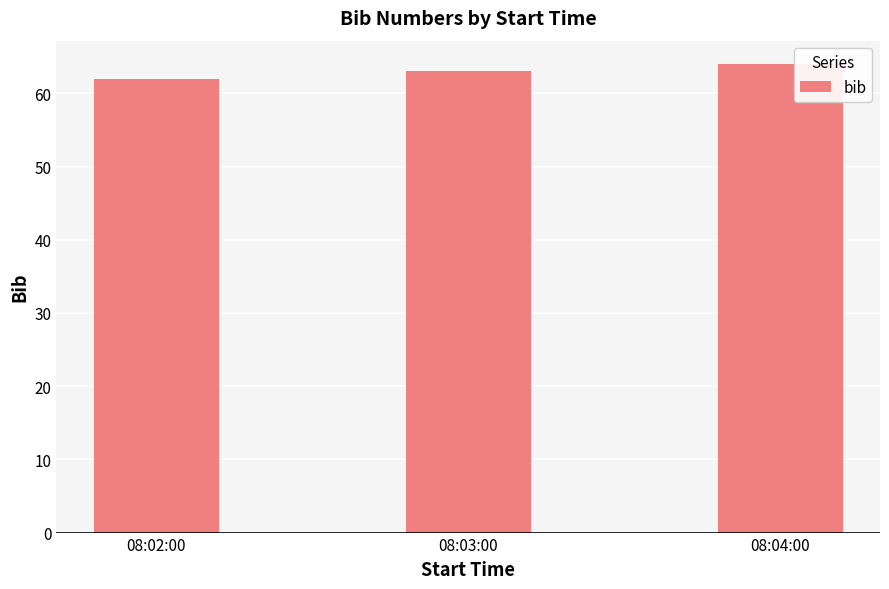

What is the approximate value at 08:03:00?

63